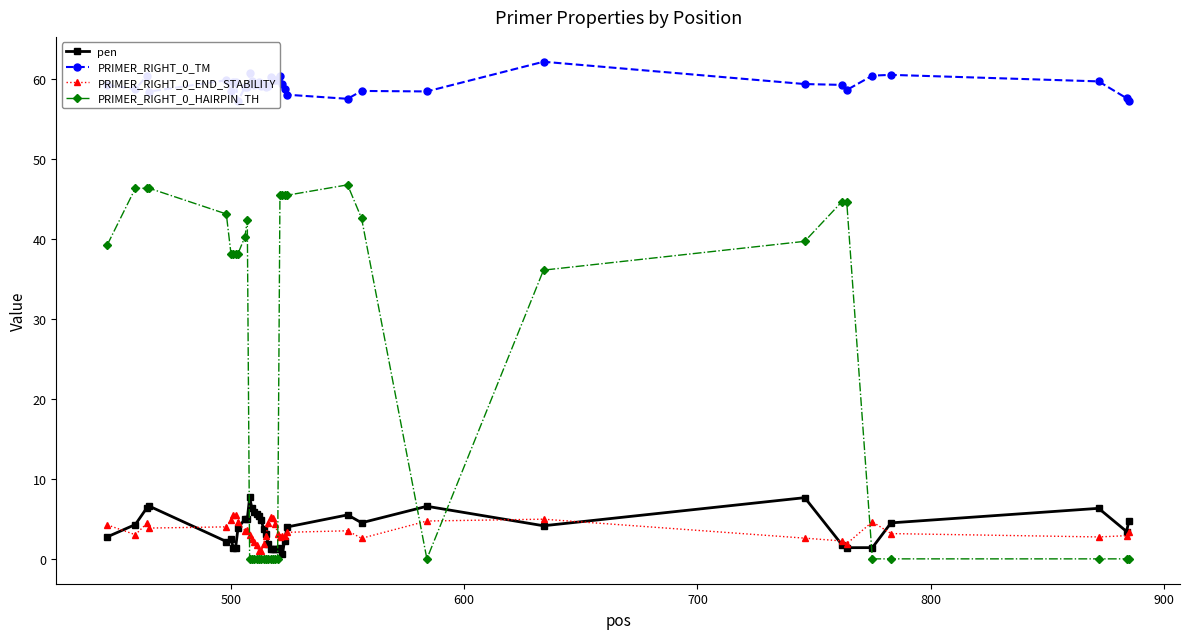

True or false: PRIMER_RIGHT_0_TM and PRIMER_RIGHT_0_HAIRPIN_TH intersect in this chart.

False